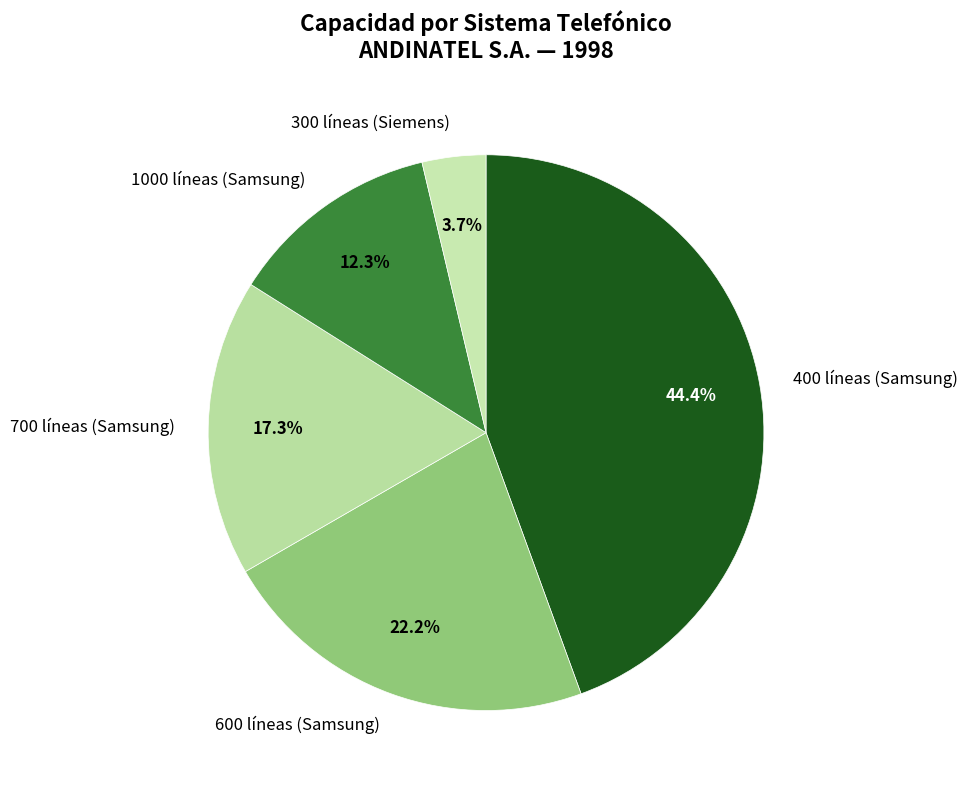

Is there any slice that represents more than half of the pie?

No